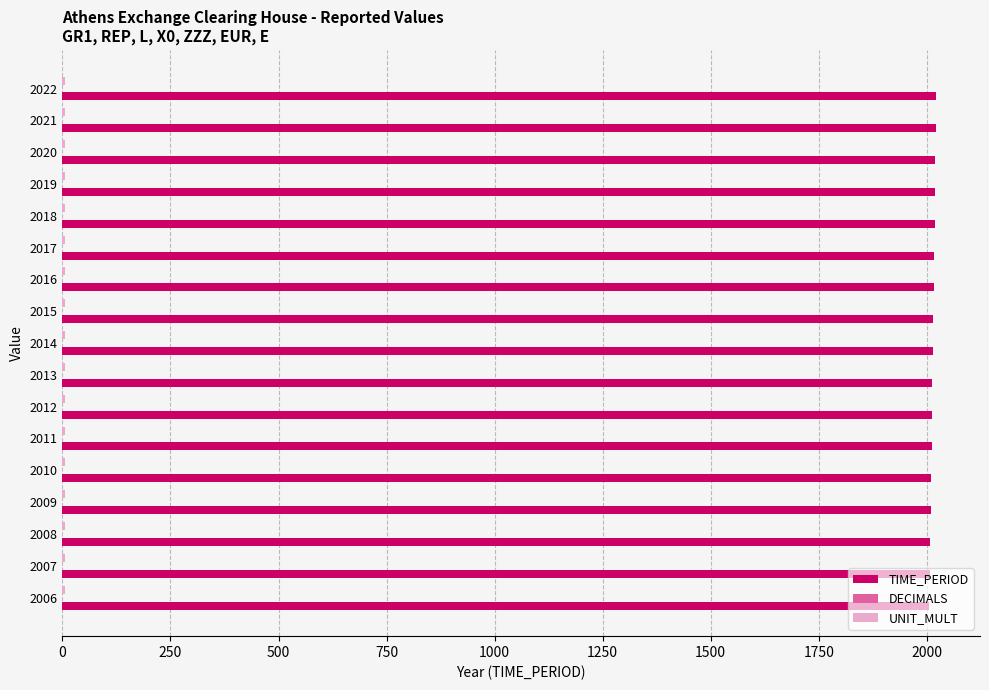

Is it true that TIME_PERIOD equals 2008 at 2008?

True